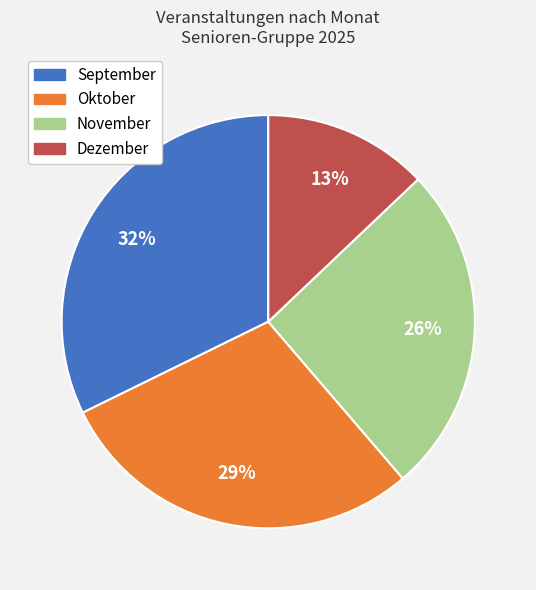

Combined, do Oktober and November account for over 50%?

Yes